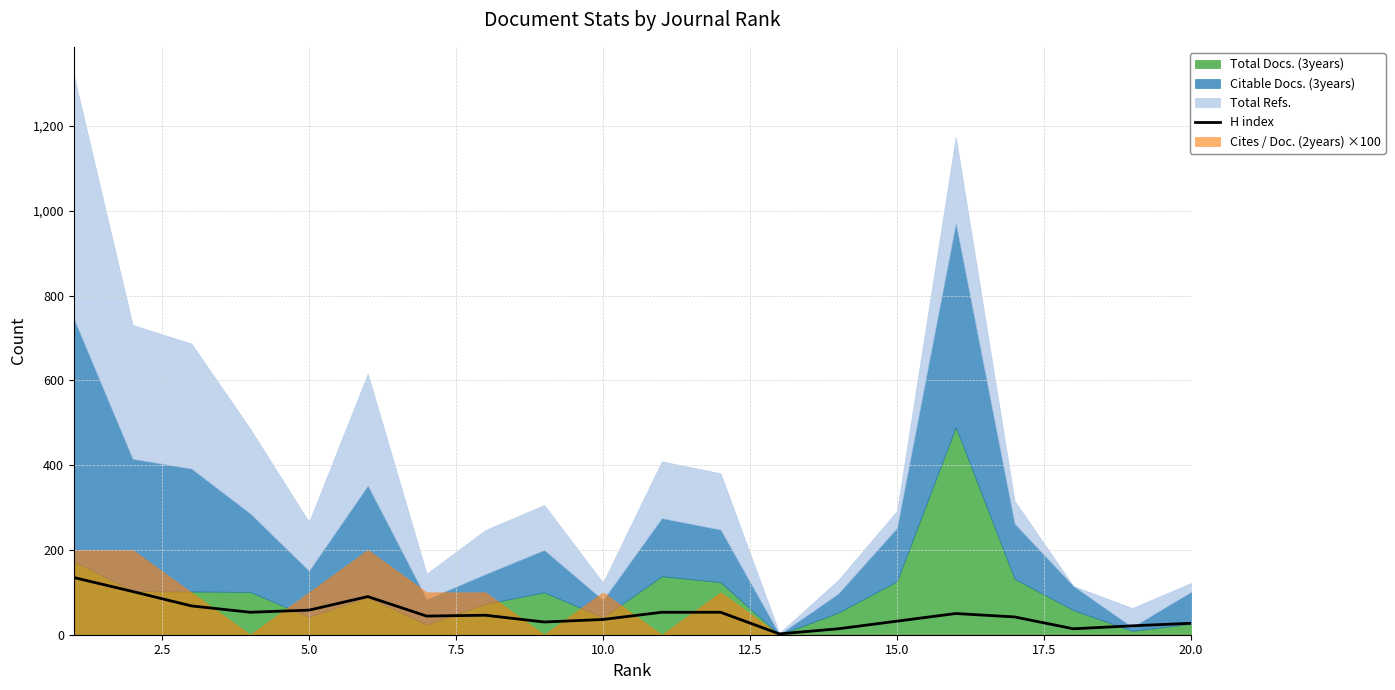

True or false: there are more than 0 points higher than both neighbors.

True